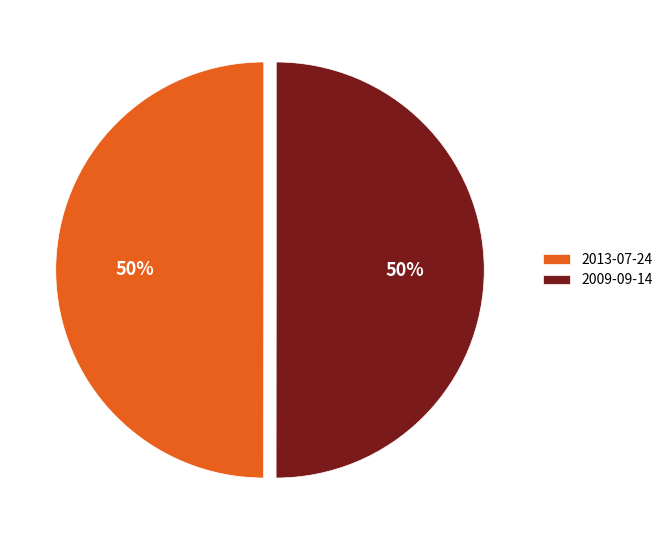

What is the ratio of the value at 2013-07-24 to the value at 2009-09-14?

1.0